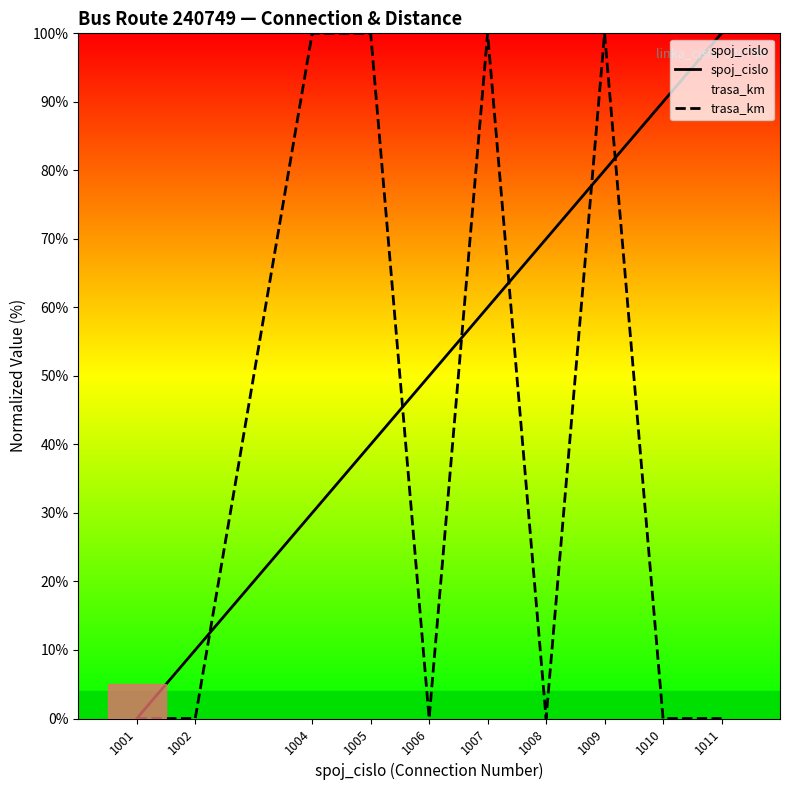

Reading left to right, list all the values displayed in this chart.

spoj_cislo: 0	10	30	40	50	60	70	80	90	100
trasa_km: 0	0	100	100	0	100	0	100	0	0